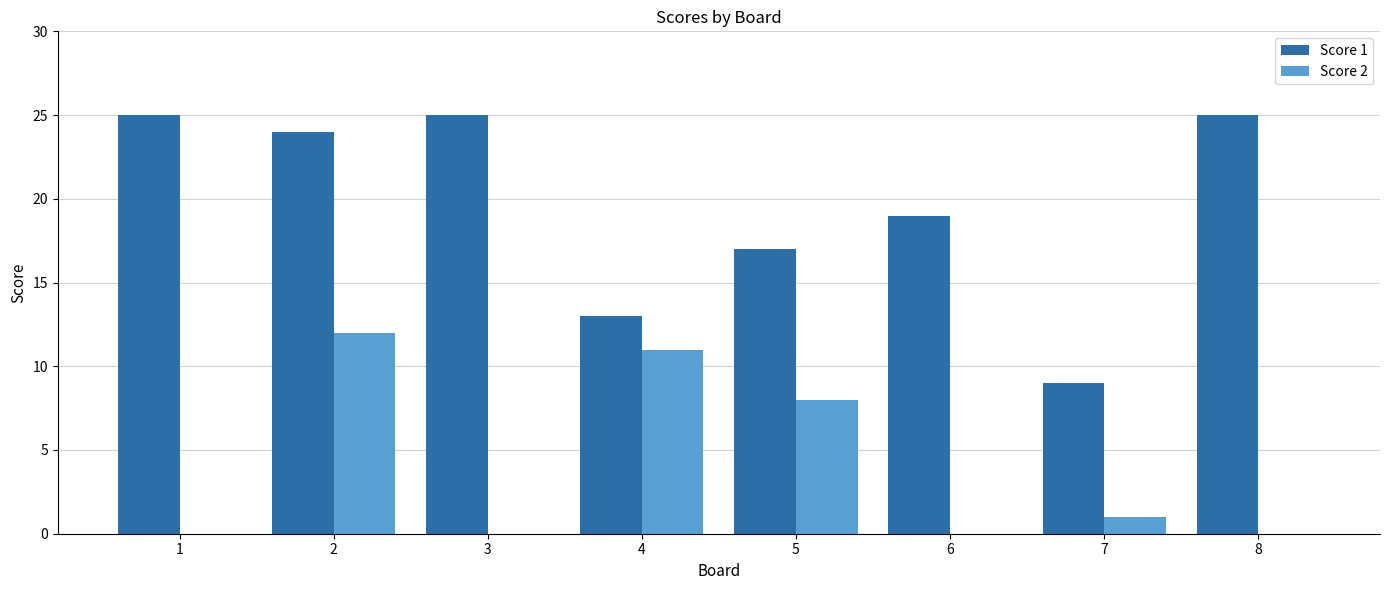

Reading left to right, what are all the values shown in this chart?

Score 1: 25	24	25	13	17	19	9	25
Score 2: 0	12	0	11	8	0	1	0